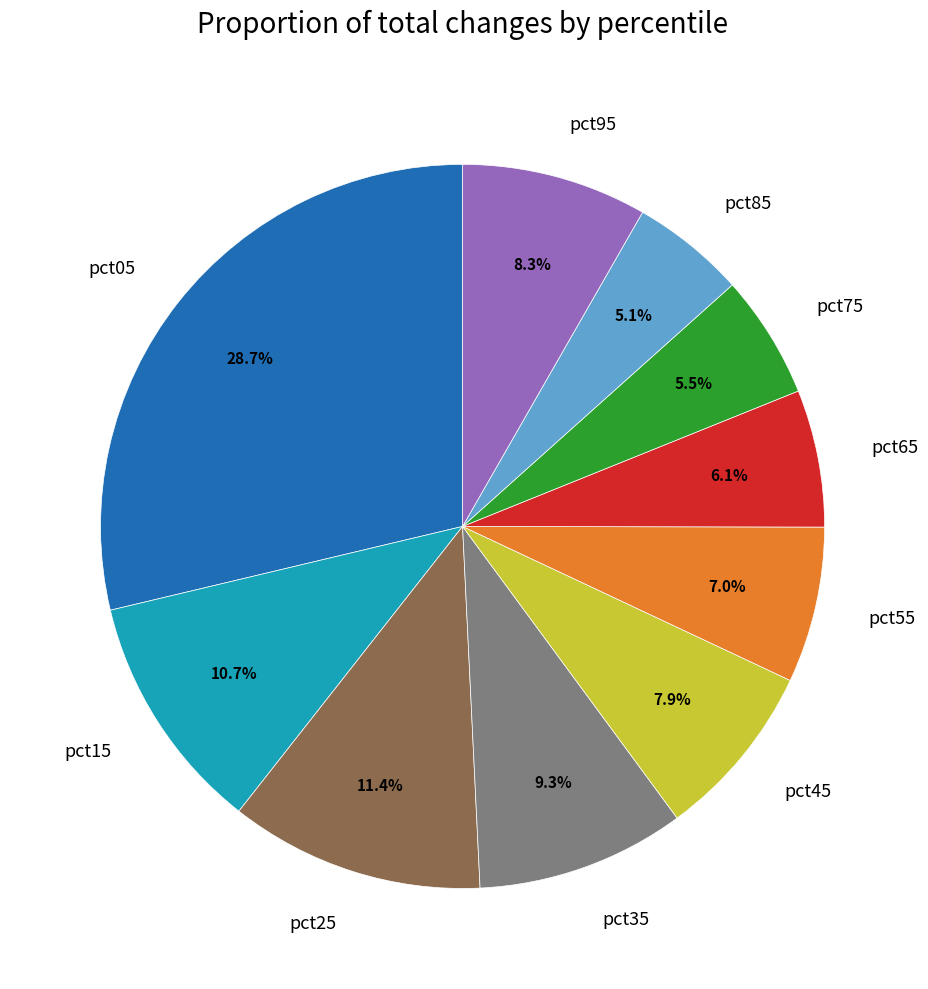

What is the ratio of the value at pct75 to the value at pct05?

0.2